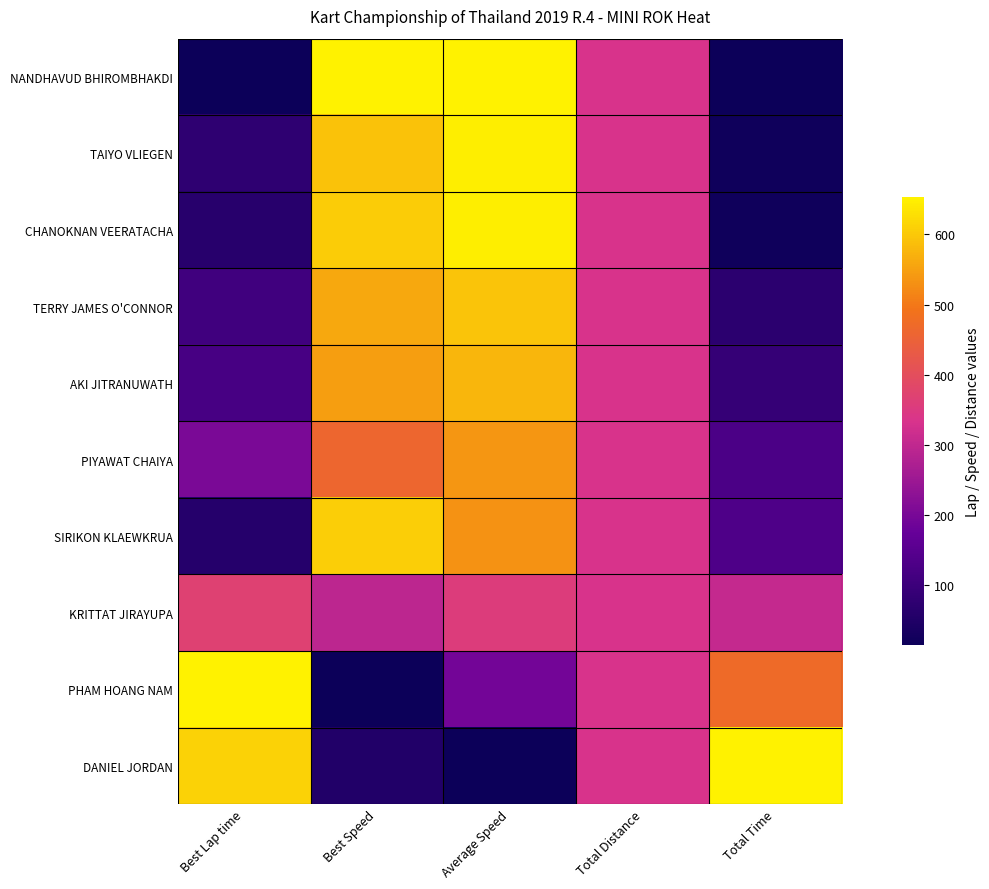

At how many categories does at least one series exceed 0?

5